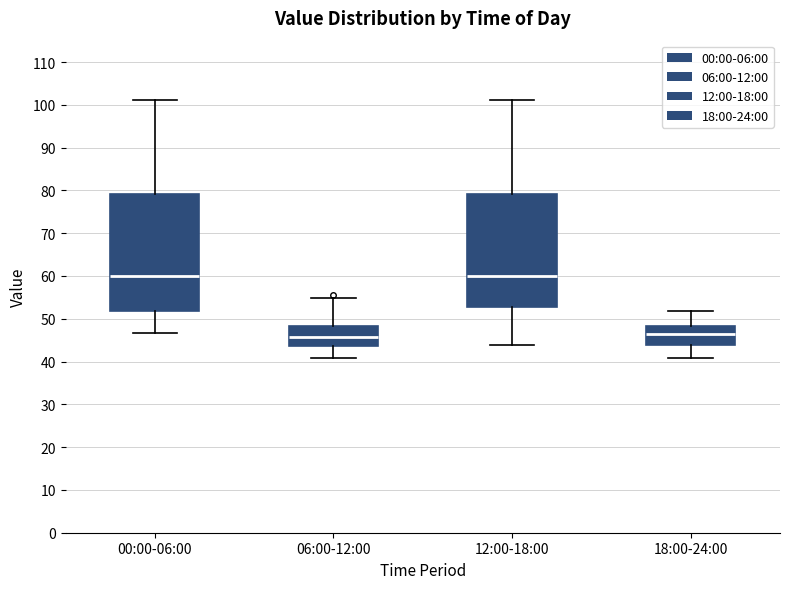

Reading left to right, transcribe this box plot: for each box, give where its median line is, the range the box spans, and where its two whiskers end, as read against the y-axis. The values are not printed on the chart, so give them approximately, as read against the axis.

00:00-06:00: median 60, box 52 to 79, whiskers 47 to 101
06:00-12:00: median 46, box 44 to 48, whiskers 41 to 55
12:00-18:00: median 60, box 53 to 79, whiskers 44 to 101
18:00-24:00: median 47, box 44 to 48, whiskers 41 to 52